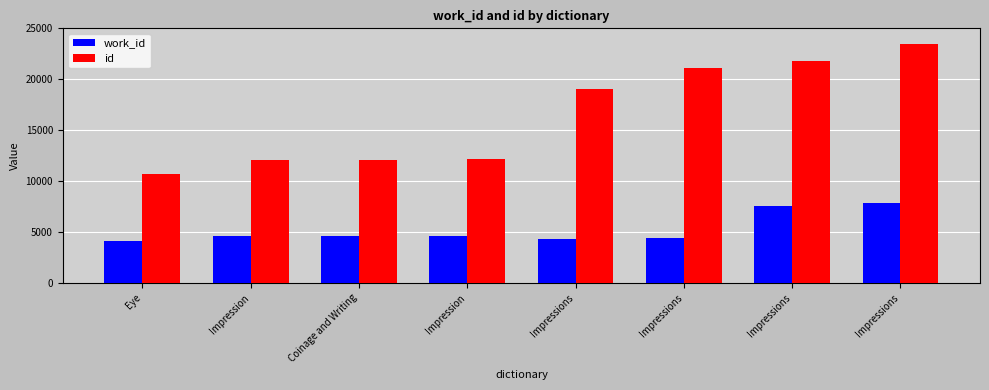

List the labels in order of work_id value, smallest first.

Eye, Impressions, Impressions, Impression, Coinage and Writing, Impression, Impressions, Impressions